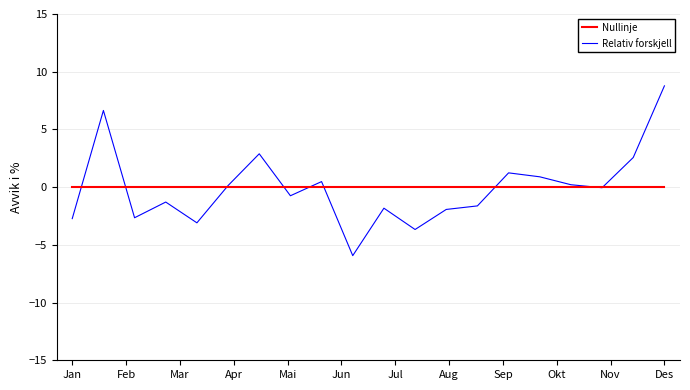

What is the smallest value displayed?

-5.9